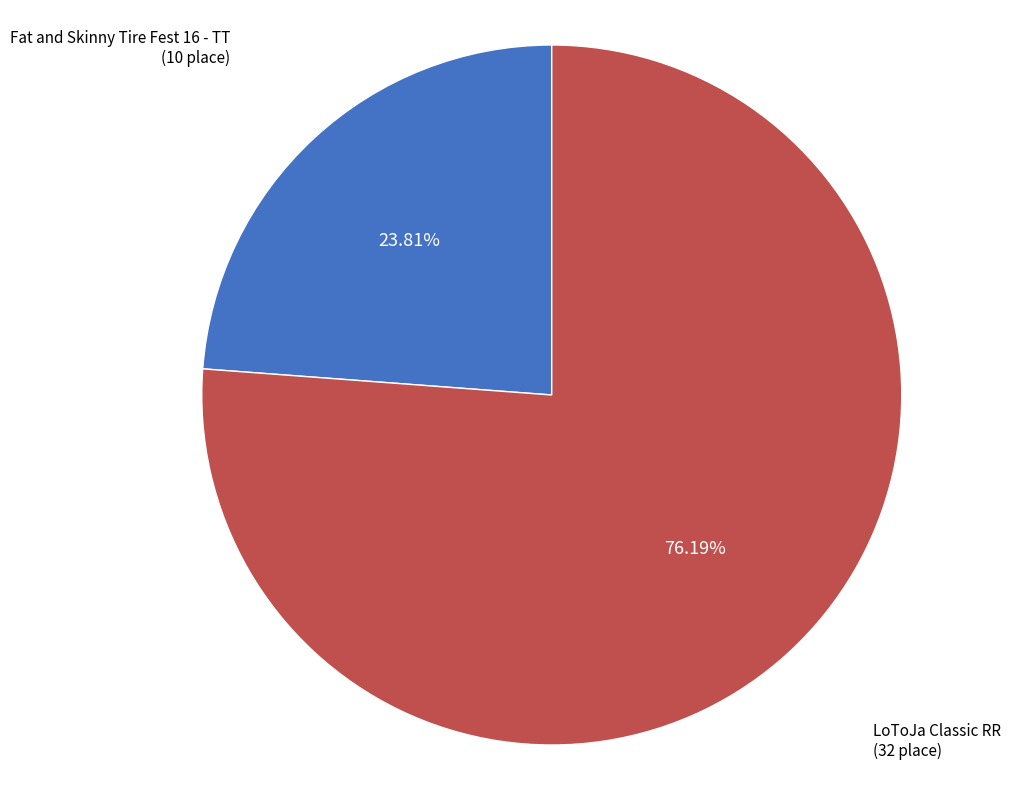

Does any single category account for the majority?

Yes